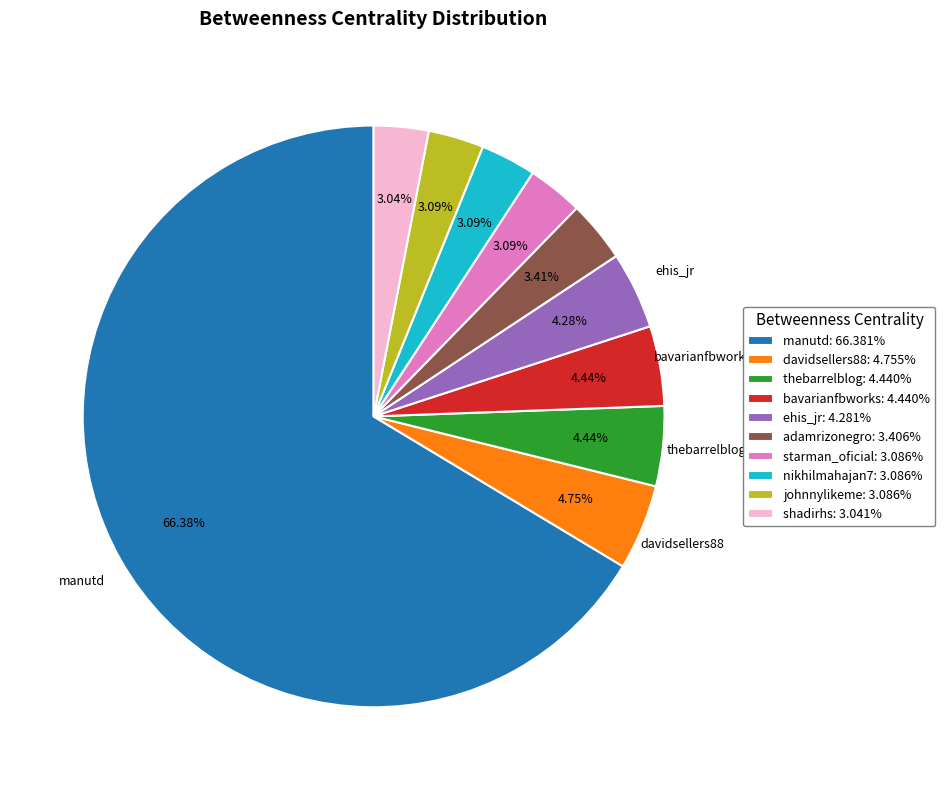

What is the total percentage of ehis_jr and starman_oficial?

7.4%